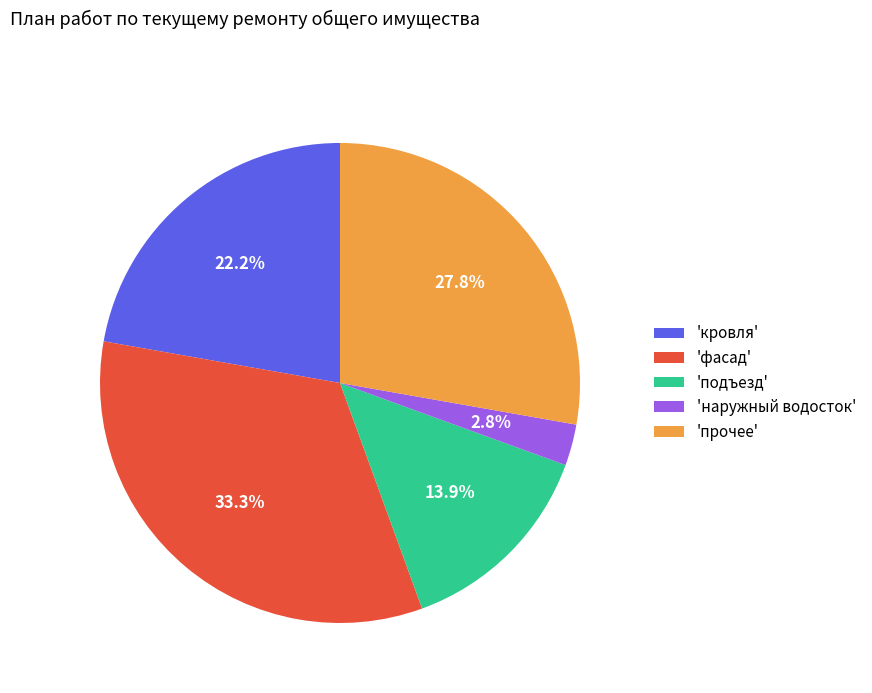

Which category has the biggest portion of the pie?

'фасад'